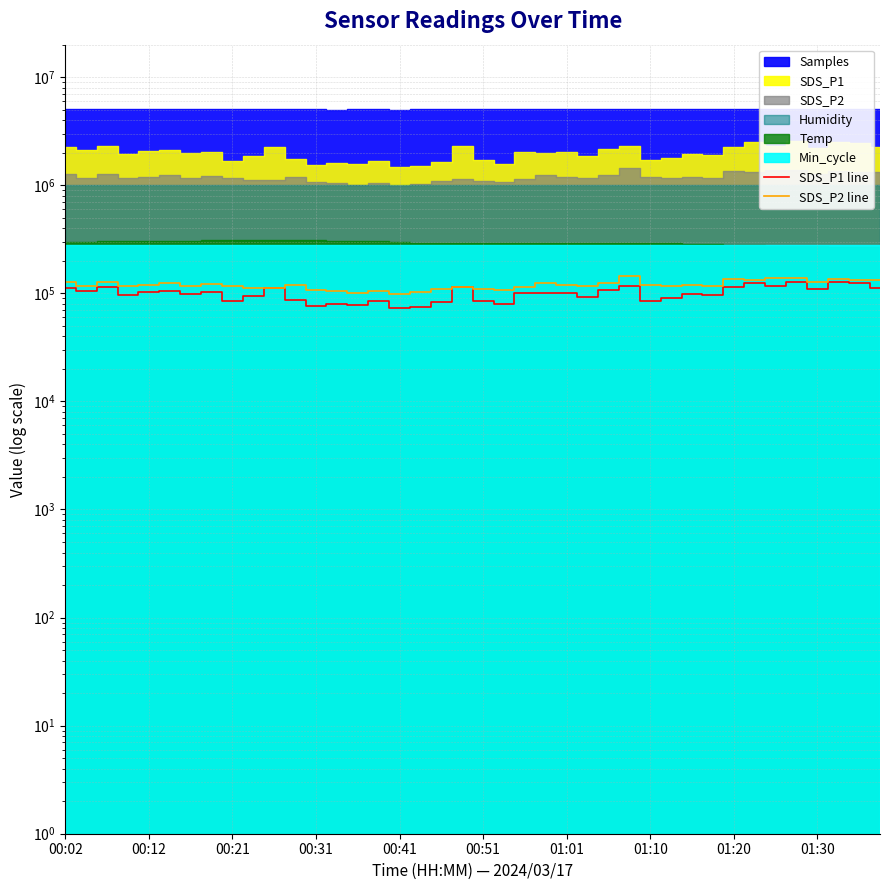

At how many categories does at least one series exceed 89061?

40